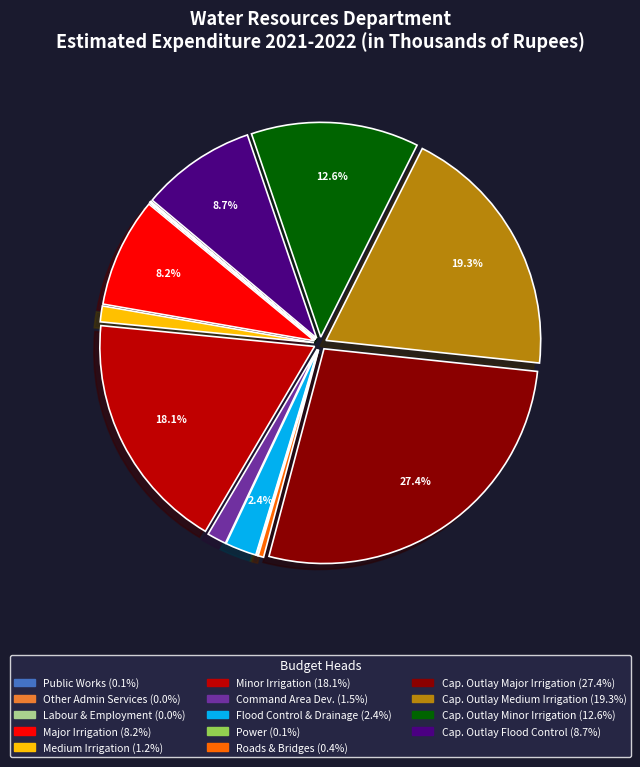

Is there a majority slice in this chart?

No